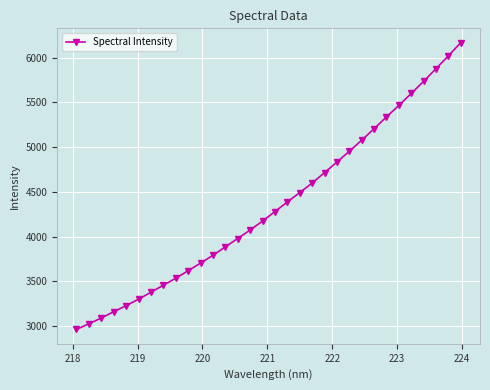

What is the smallest value displayed?

2962.5